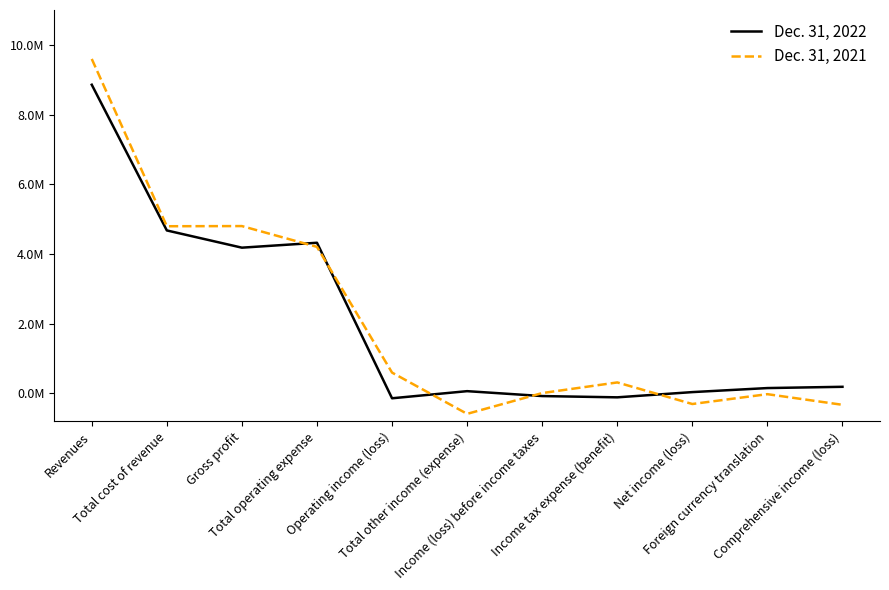

Is the value of Dec. 31, 2022 at Foreign currency translation greater than the value of Dec. 31, 2021 at Operating income (loss)?

No